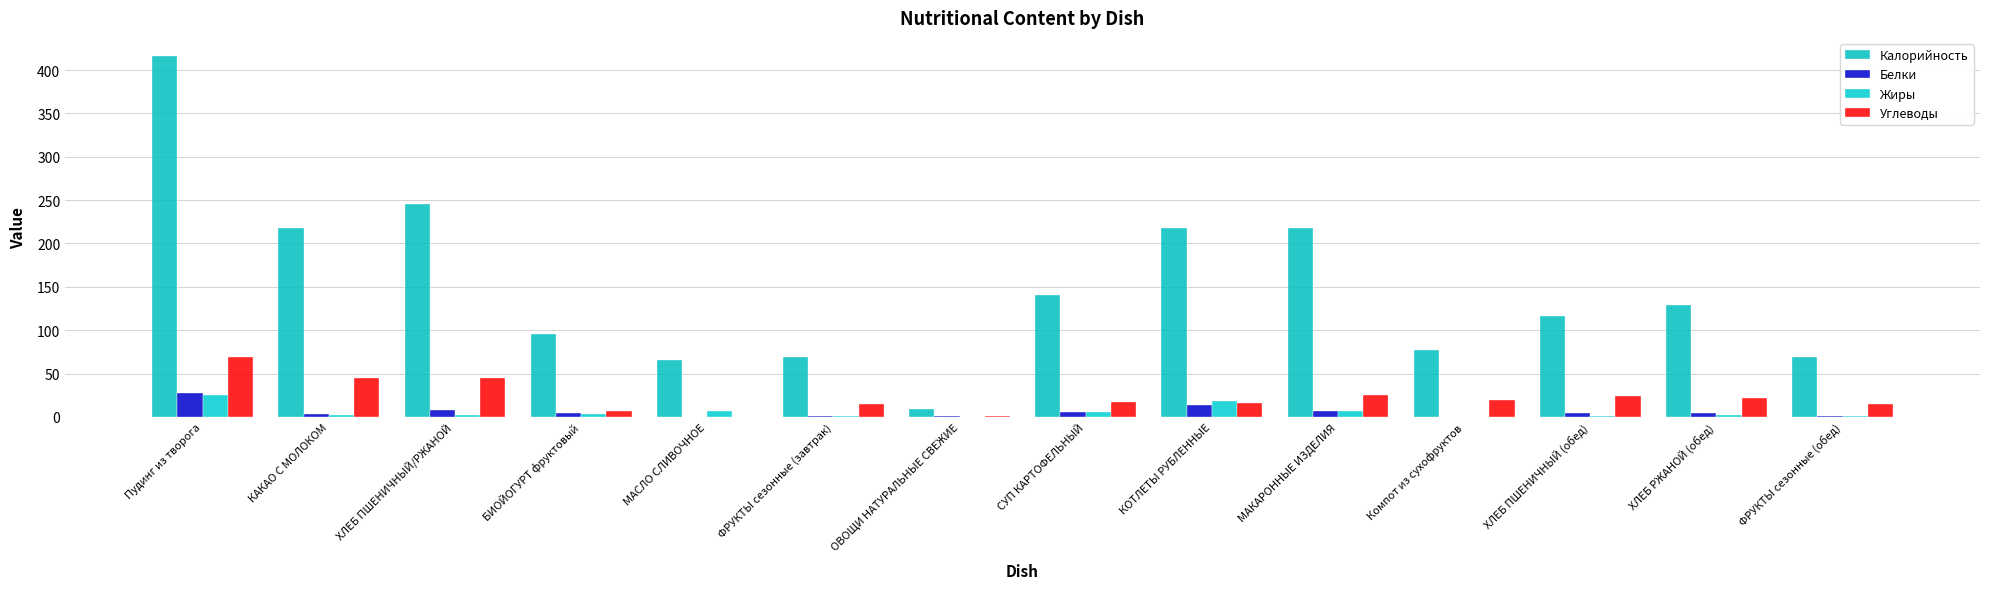

Reading left to right, transcribe all the data shown in this chart.

Калорийность: Пудинг из творога=416.3	КАКАО С МОЛОКОМ=217.4	ХЛЕБ ПШЕНИЧНЫЙ/РЖАНОЙ=245.9	БИОЙОГУРТ фруктовый=96.2	МАСЛО СЛИВОЧНОЕ=66.0	ФРУКТЫ сезонные (завтрак)=69.5	ОВОЩИ НАТУРАЛЬНЫЕ СВЕЖИЕ=9.6	СУП КАРТОФЕЛЬНЫЙ=140.7	КОТЛЕТЫ РУБЛЕННЫЕ=217.5	МАКАРОННЫЕ ИЗДЕЛИЯ=217.8	Компот из сухофруктов=77.4	ХЛЕБ ПШЕНИЧНЫЙ (обед)=116.9	ХЛЕБ РЖАНОЙ (обед)=129.0	ФРУКТЫ сезонные (обед)=69.5
Белки: Пудинг из творога=27.3	КАКАО С МОЛОКОМ=3.9	ХЛЕБ ПШЕНИЧНЫЙ/РЖАНОЙ=8.2	БИОЙОГУРТ фруктовый=4.4	МАСЛО СЛИВОЧНОЕ=0.1	ФРУКТЫ сезонные (завтрак)=0.6	ОВОЩИ НАТУРАЛЬНЫЕ СВЕЖИЕ=0.6	СУП КАРТОФЕЛЬНЫЙ=5.6	КОТЛЕТЫ РУБЛЕННЫЕ=14.1	МАКАРОННЫЕ ИЗДЕЛИЯ=6.9	Компот из сухофруктов=0.0	ХЛЕБ ПШЕНИЧНЫЙ (обед)=4.0	ХЛЕБ РЖАНОЙ (обед)=4.3	ФРУКТЫ сезонные (обед)=0.6
Жиры: Пудинг из творога=25.4	КАКАО С МОЛОКОМ=2.7	ХЛЕБ ПШЕНИЧНЫЙ/РЖАНОЙ=2.1	БИОЙОГУРТ фруктовый=3.0	МАСЛО СЛИВОЧНОЕ=7.2	ФРУКТЫ сезонные (завтрак)=0.6	ОВОЩИ НАТУРАЛЬНЫЕ СВЕЖИЕ=0.1	СУП КАРТОФЕЛЬНЫЙ=5.4	КОТЛЕТЫ РУБЛЕННЫЕ=18.4	МАКАРОННЫЕ ИЗДЕЛИЯ=7.3	Компот из сухофруктов=0.0	ХЛЕБ ПШЕНИЧНЫЙ (обед)=0.5	ХЛЕБ РЖАНОЙ (обед)=1.6	ФРУКТЫ сезонные (обед)=0.6
Углеводы: Пудинг из творога=69.3	КАКАО С МОЛОКОМ=44.4	ХЛЕБ ПШЕНИЧНЫЙ/РЖАНОЙ=45.5	БИОЙОГУРТ фруктовый=6.5	МАСЛО СЛИВОЧНОЕ=0.1	ФРУКТЫ сезонные (завтрак)=14.7	ОВОЩИ НАТУРАЛЬНЫЕ СВЕЖИЕ=1.5	СУП КАРТОФЕЛЬНЫЙ=17.5	КОТЛЕТЫ РУБЛЕННЫЕ=15.7	МАКАРОННЫЕ ИЗДЕЛИЯ=25.2	Компот из сухофруктов=19.4	ХЛЕБ ПШЕНИЧНЫЙ (обед)=24.2	ХЛЕБ РЖАНОЙ (обед)=21.2	ФРУКТЫ сезонные (обед)=14.7